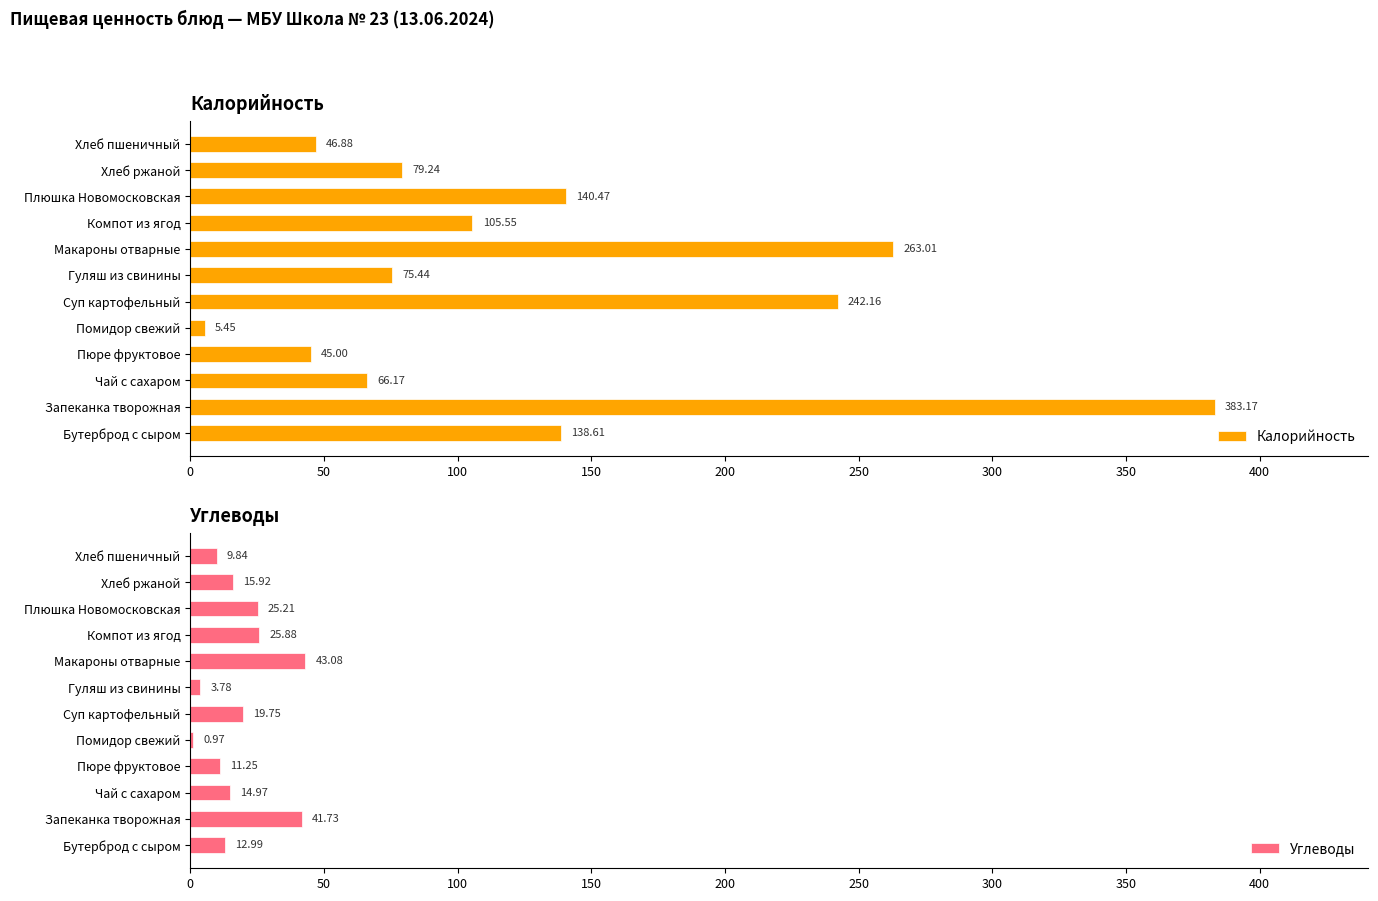

List the labels in order of Калорийность value, largest first.

Запеканка творожная, Макароны отварные, Суп картофельный, Плюшка Новомосковская, Бутерброд с сыром, Компот из ягод, Хлеб ржаной, Гуляш из свинины, Чай с сахаром, Хлеб пшеничный, Пюре фруктовое, Помидор свежий